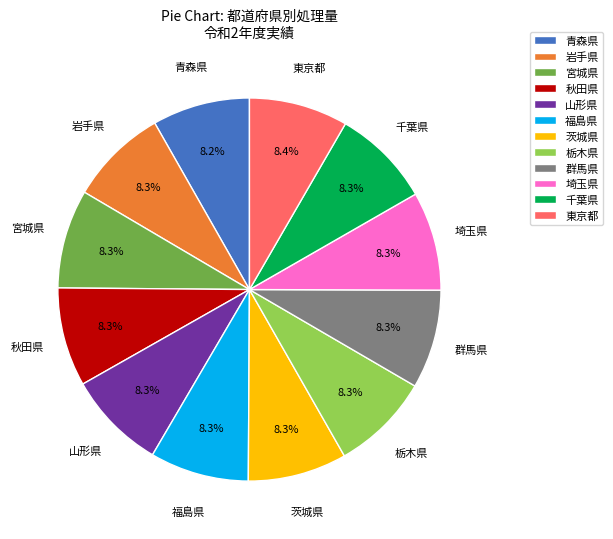

To the nearest percent, what is the average slice percentage?

8%